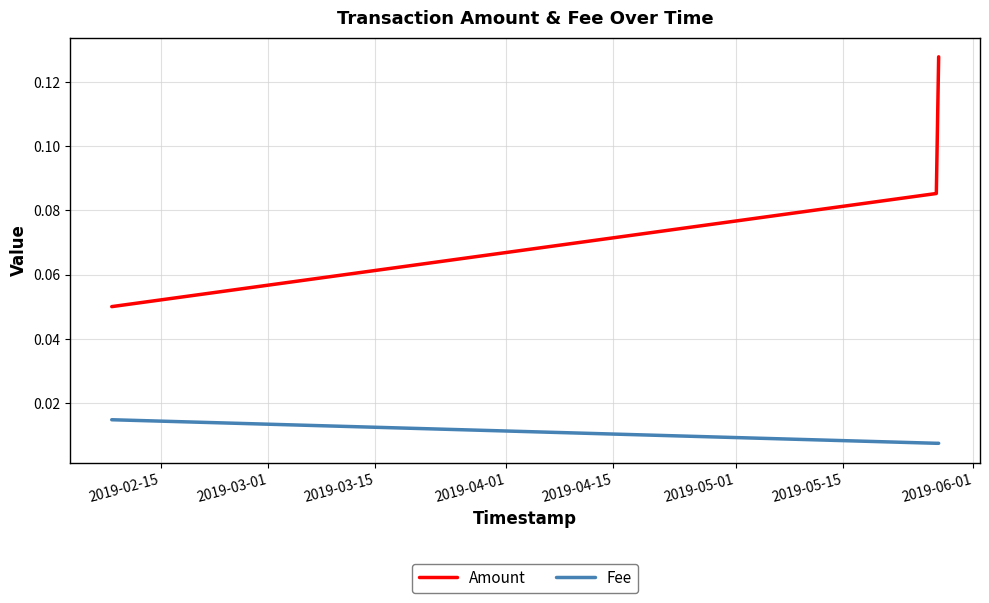

Count the Amount values in the range 0 to 1.

3